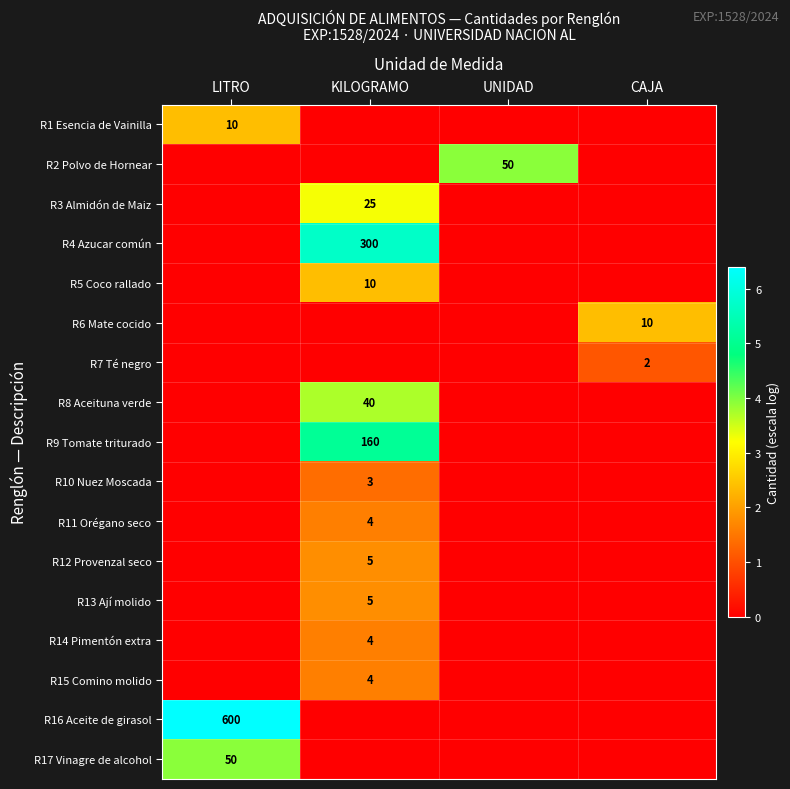

What is the spread (max minus min) of values at UNIDAD?

3.9